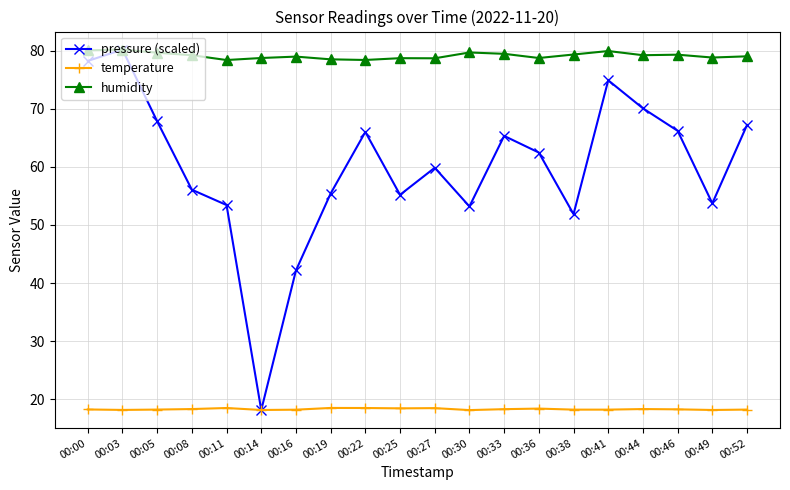

What are all the series names shown in the legend?

pressure (scaled), temperature, humidity